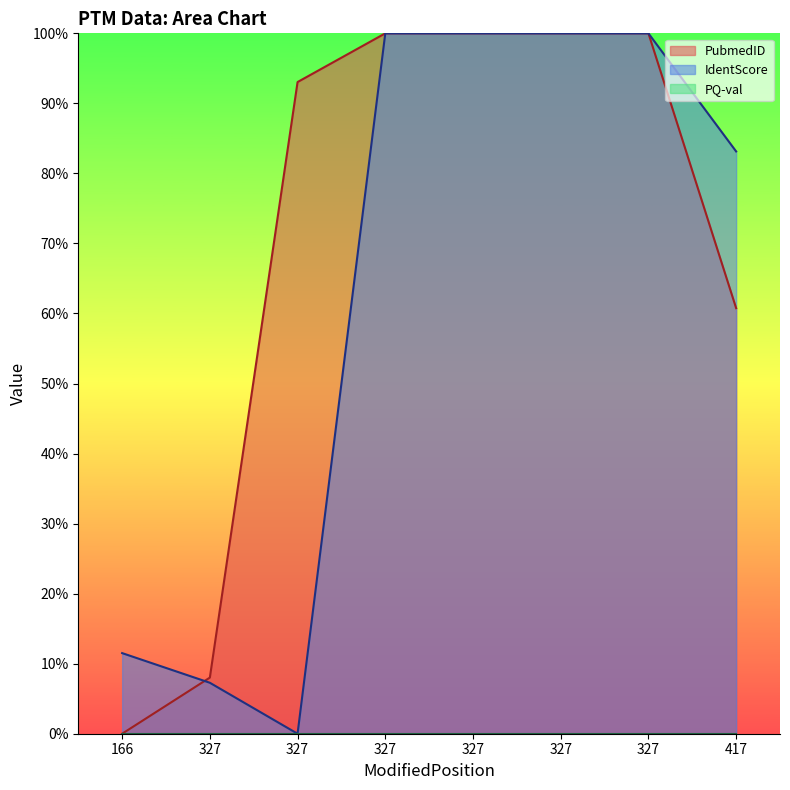

How many intersections are there between IdentScore and PubmedID?

1